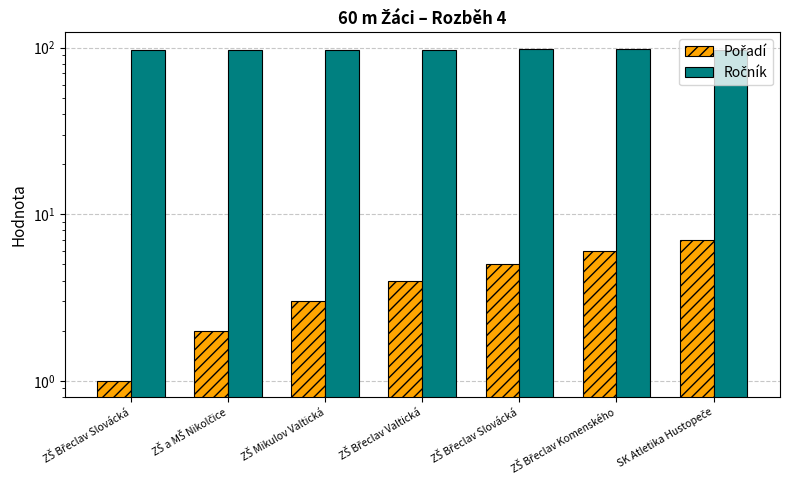

What is the difference between the Pořadí values at SK Atletika Hustopeče and ZŠ Mikulov Valtická?

4